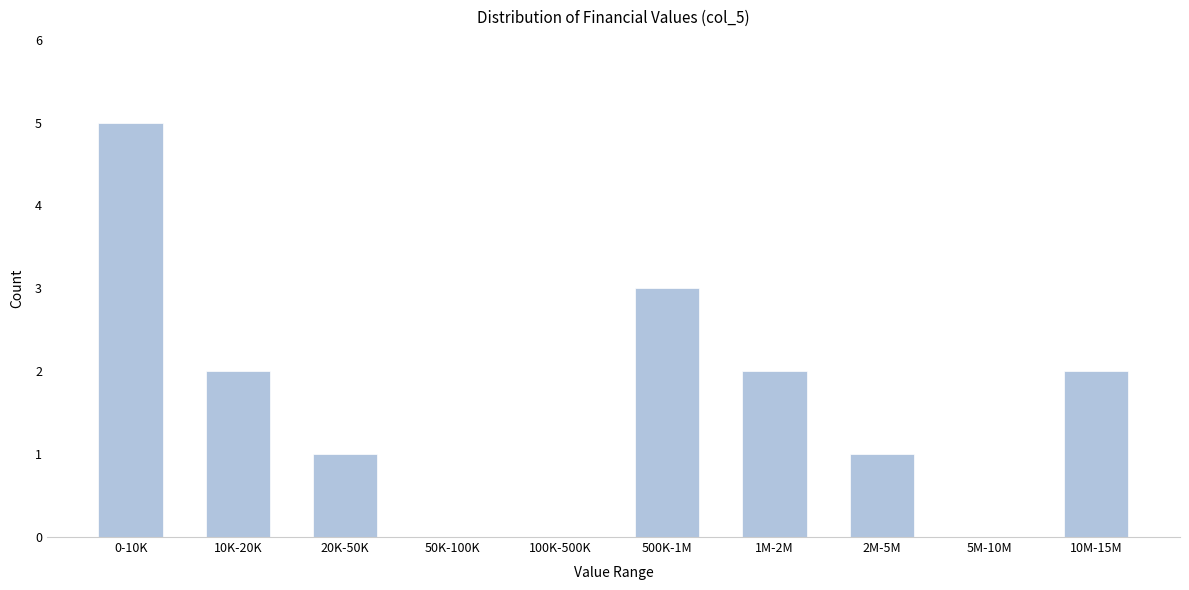

Reading left to right, list all the values displayed in this chart.

0-10K=5	10K-20K=2	20K-50K=1	50K-100K=0	100K-500K=0	500K-1M=3	1M-2M=2	2M-5M=1	5M-10M=0	10M-15M=2